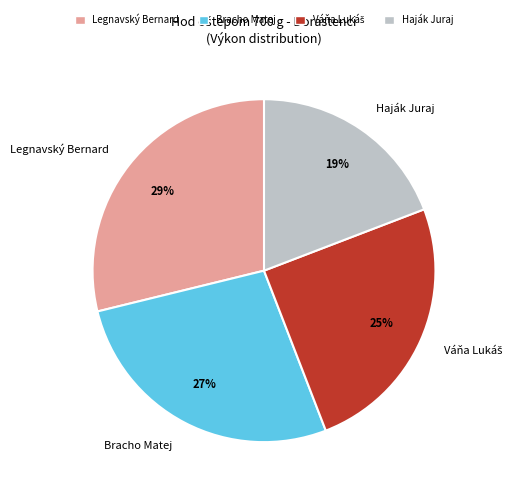

To the nearest percent, what is the difference between the largest and smallest slice percentages?

10%